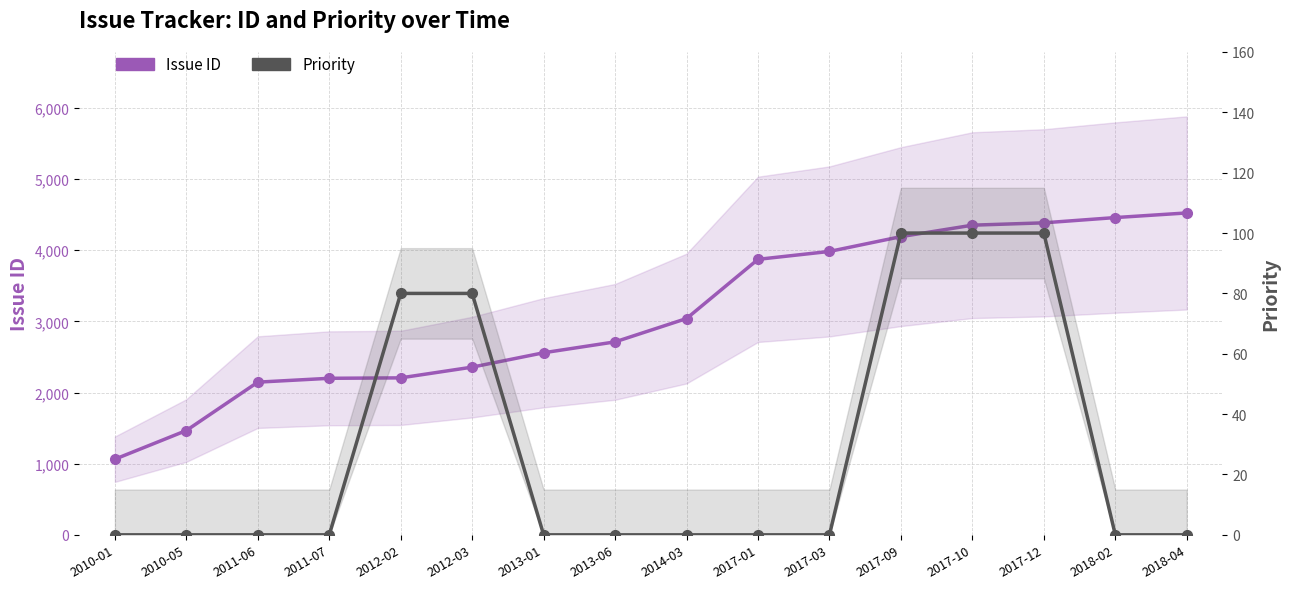

Is the value of Priority at 2018-04 greater than the value of Issue ID at 2013-01?

No